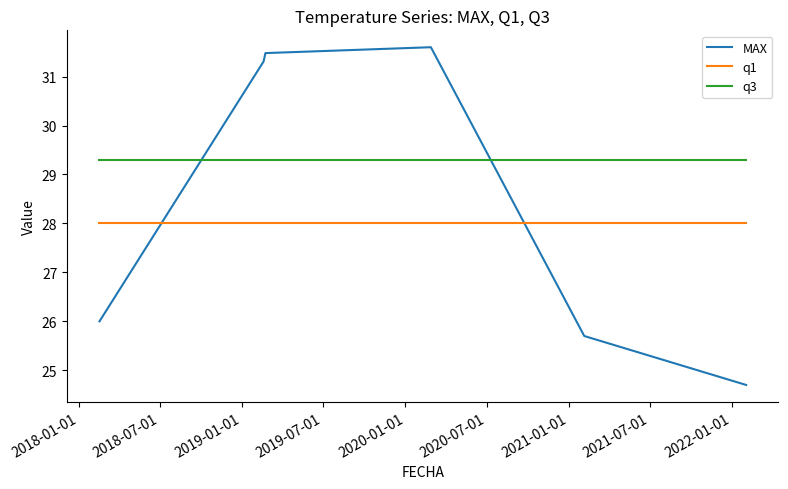

List the series in order of their peak value, highest first.

MAX, q3, q1